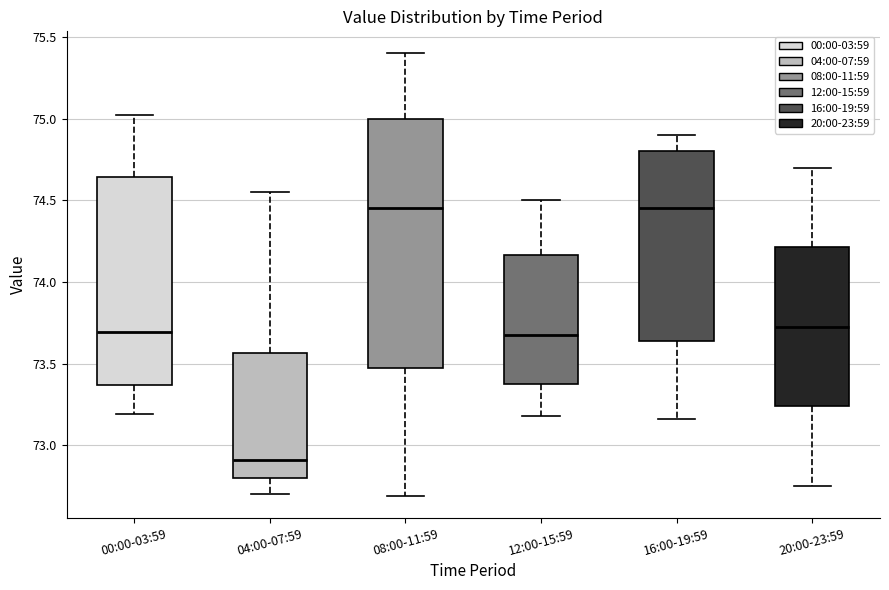

Which box is the tallest, from its lower edge to its upper edge?

08:00-11:59